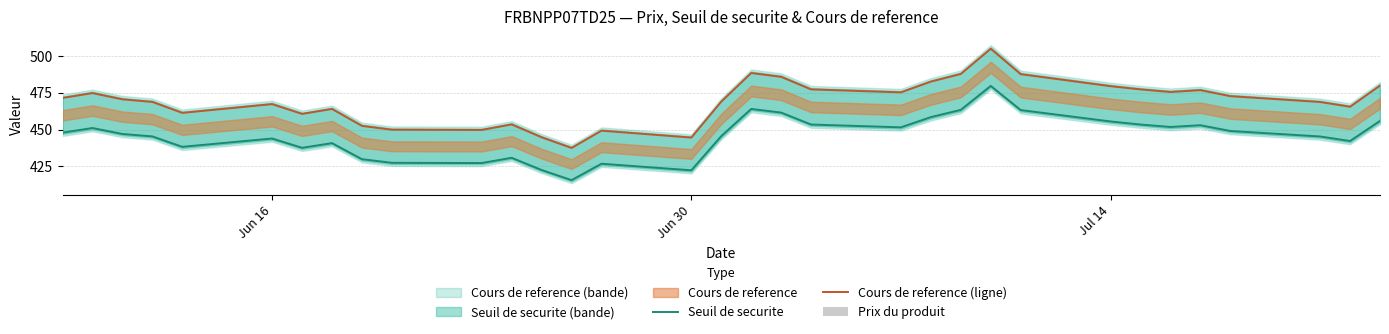

What is the highest value of the Cours de reference (ligne) series?

505.0